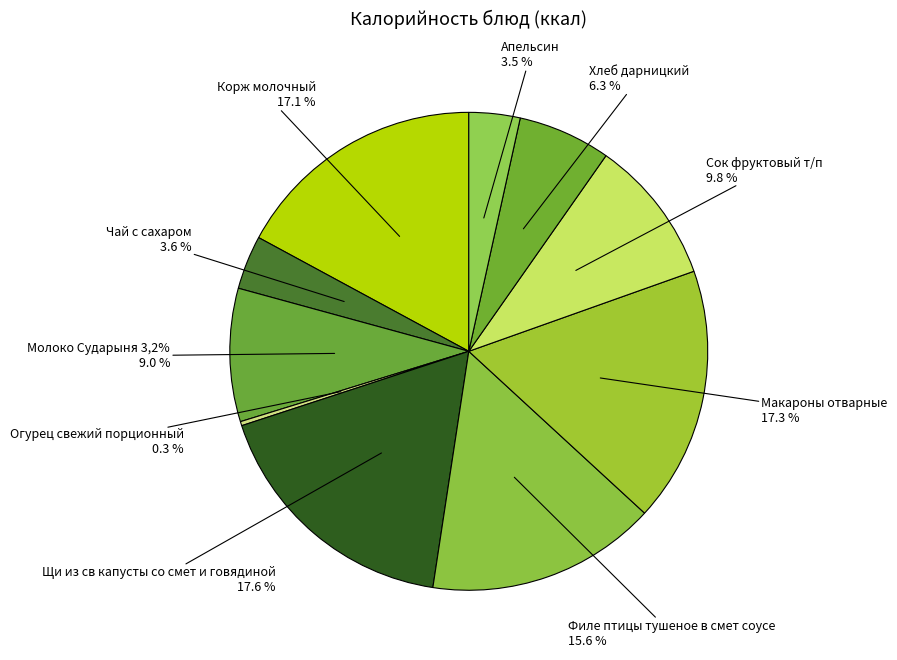

What portion of the pie excludes Чай с сахаром?

96.4%